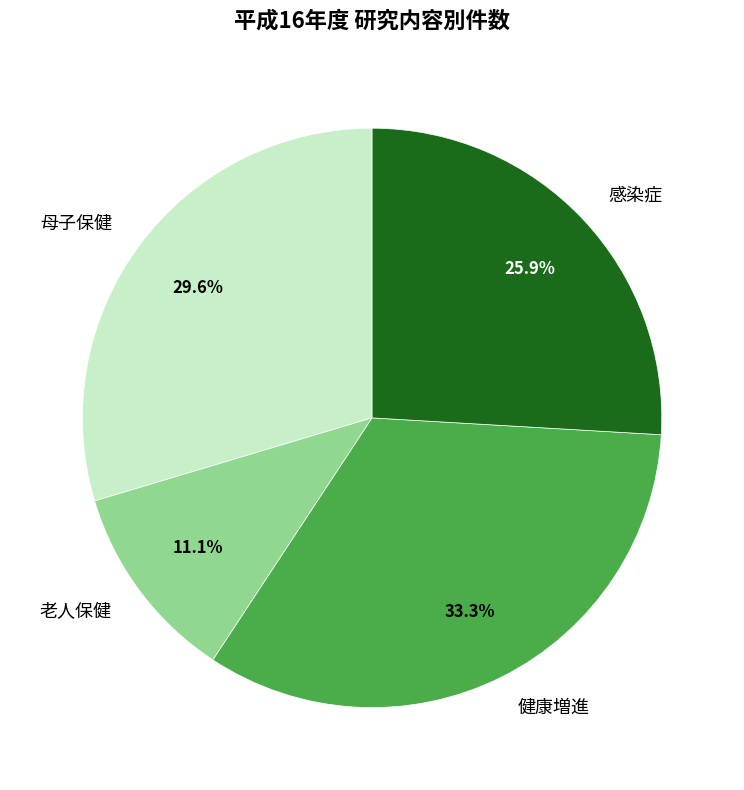

To the nearest percent, what portion does 母子保健 represent?

30%